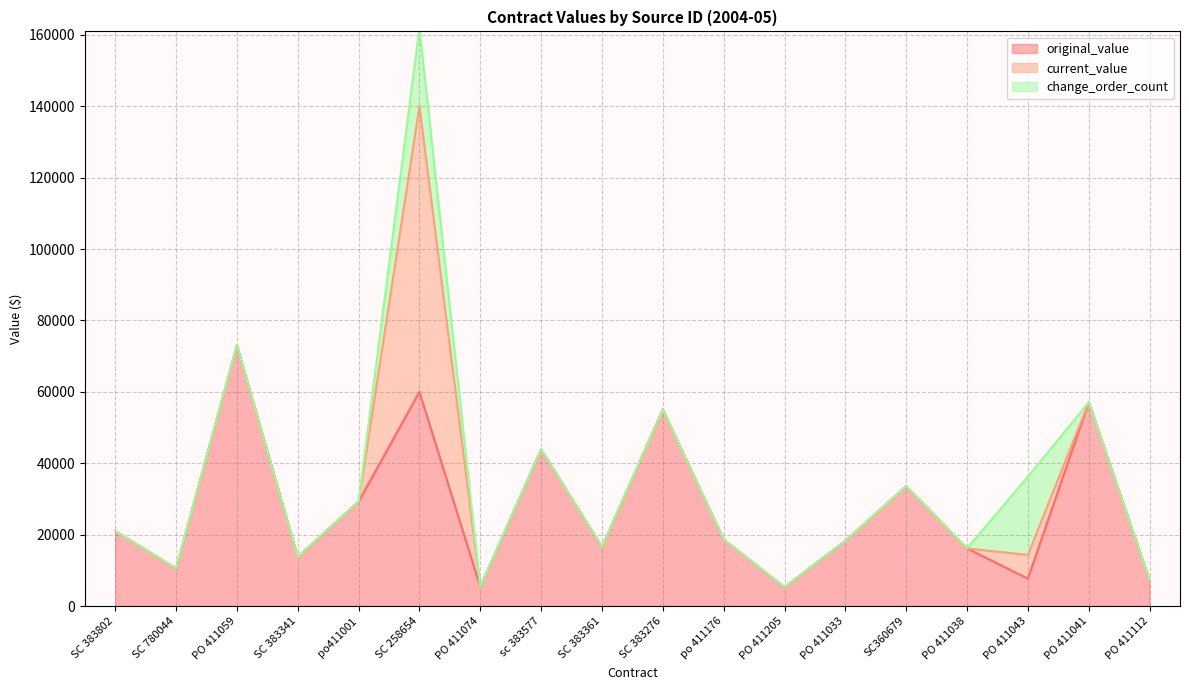

Which category has the highest value in the original_value series?

PO 411059